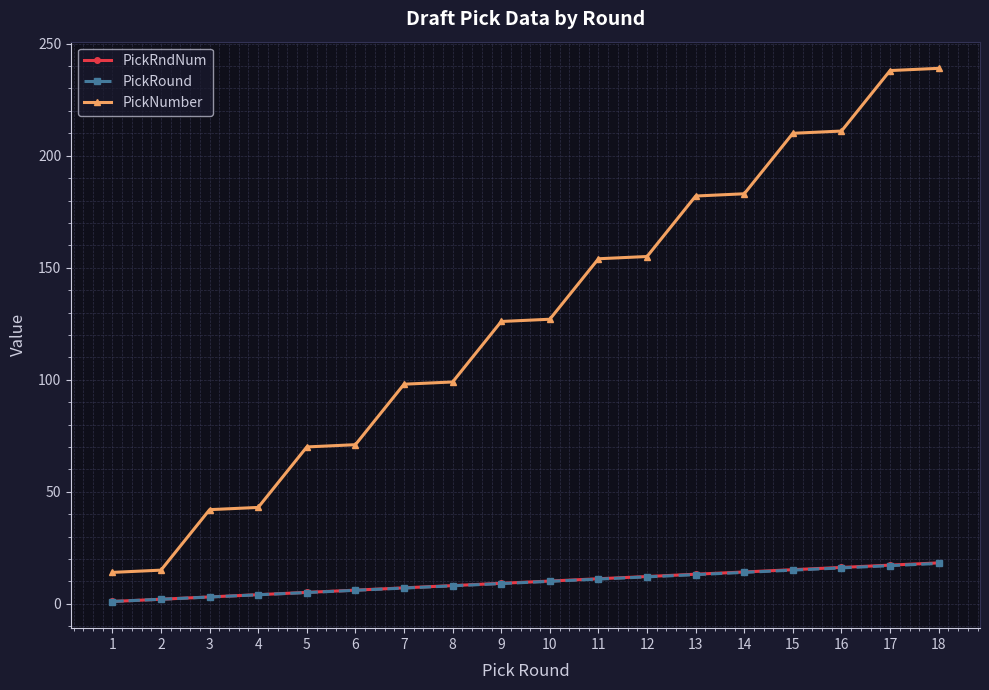

True or false: PickRndNum and PickNumber cross at least once.

False